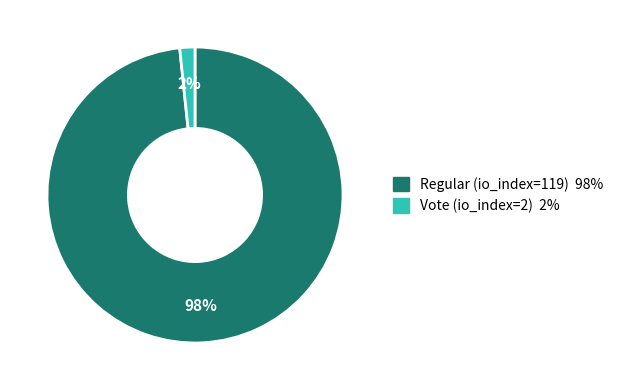

Which slice is the largest?

Regular (io_index=119)